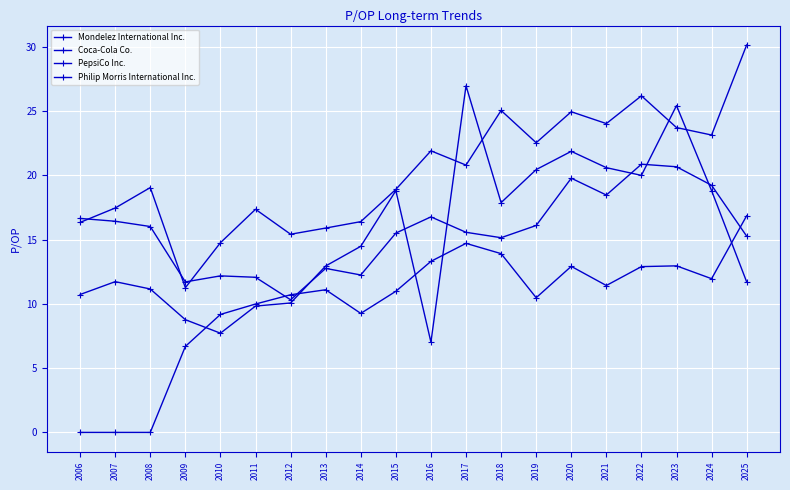

Which series has the widest spread of values?

Mondelez International Inc.